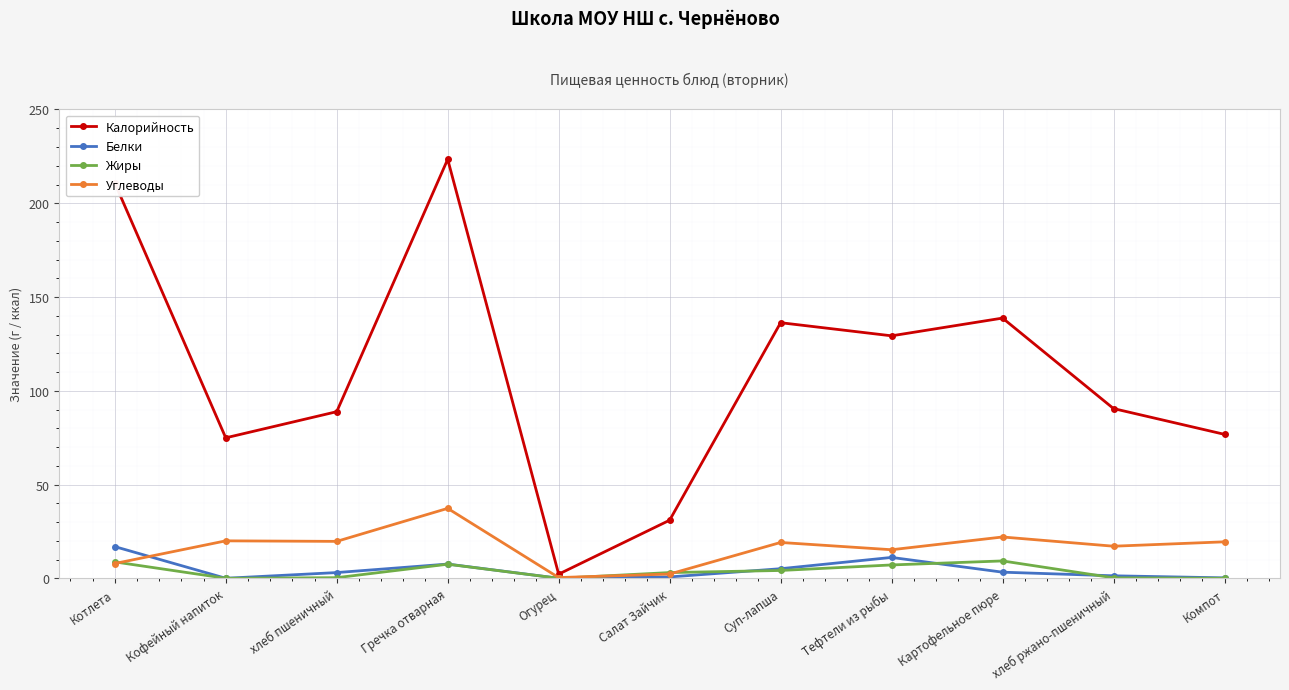

Does the chart have visible grid lines?

Yes